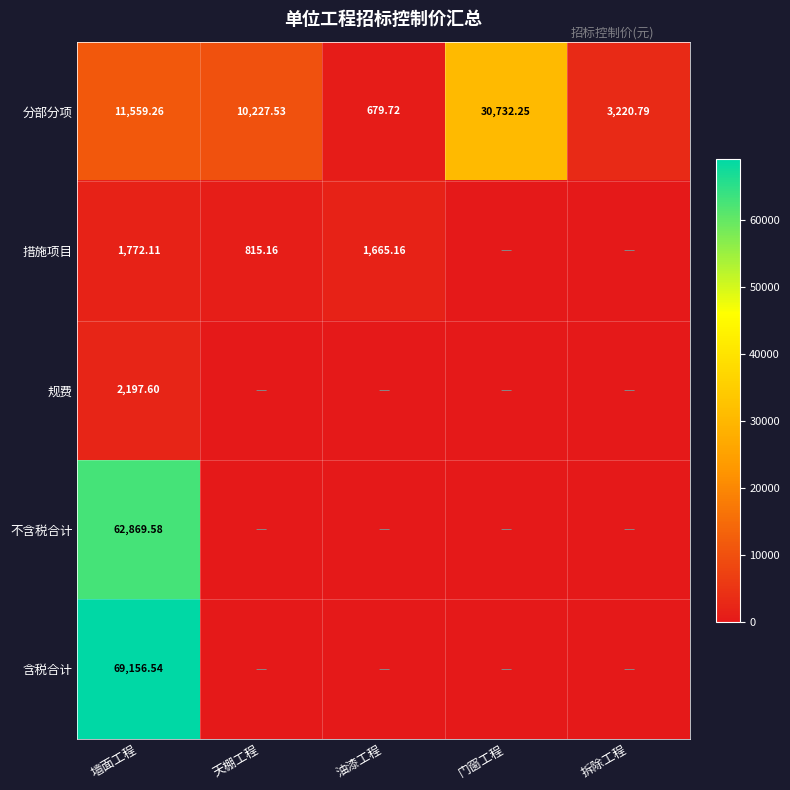

The value of 含税合计 at 油漆工程 is 35007.3. True or false?

False